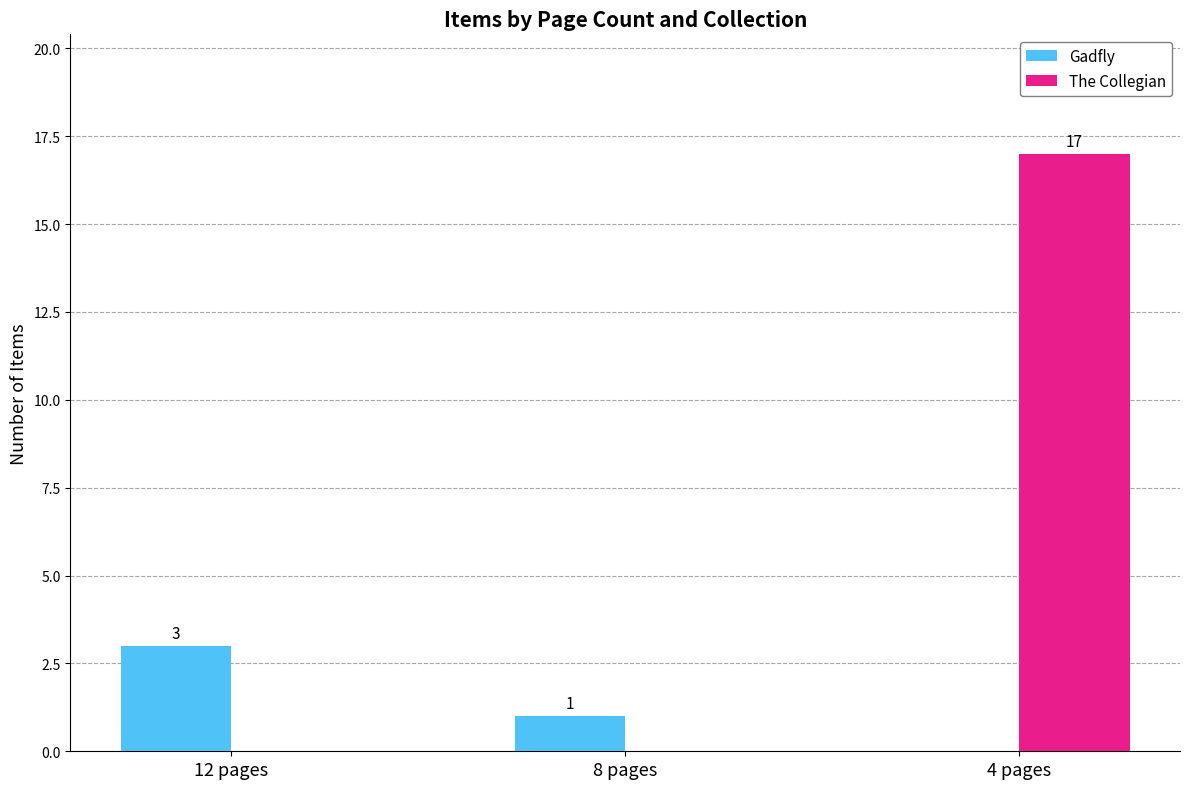

How many data points does each series have?

3